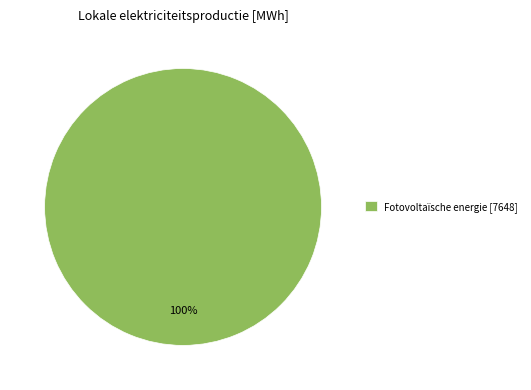

Is there any slice that represents more than half of the pie?

Yes